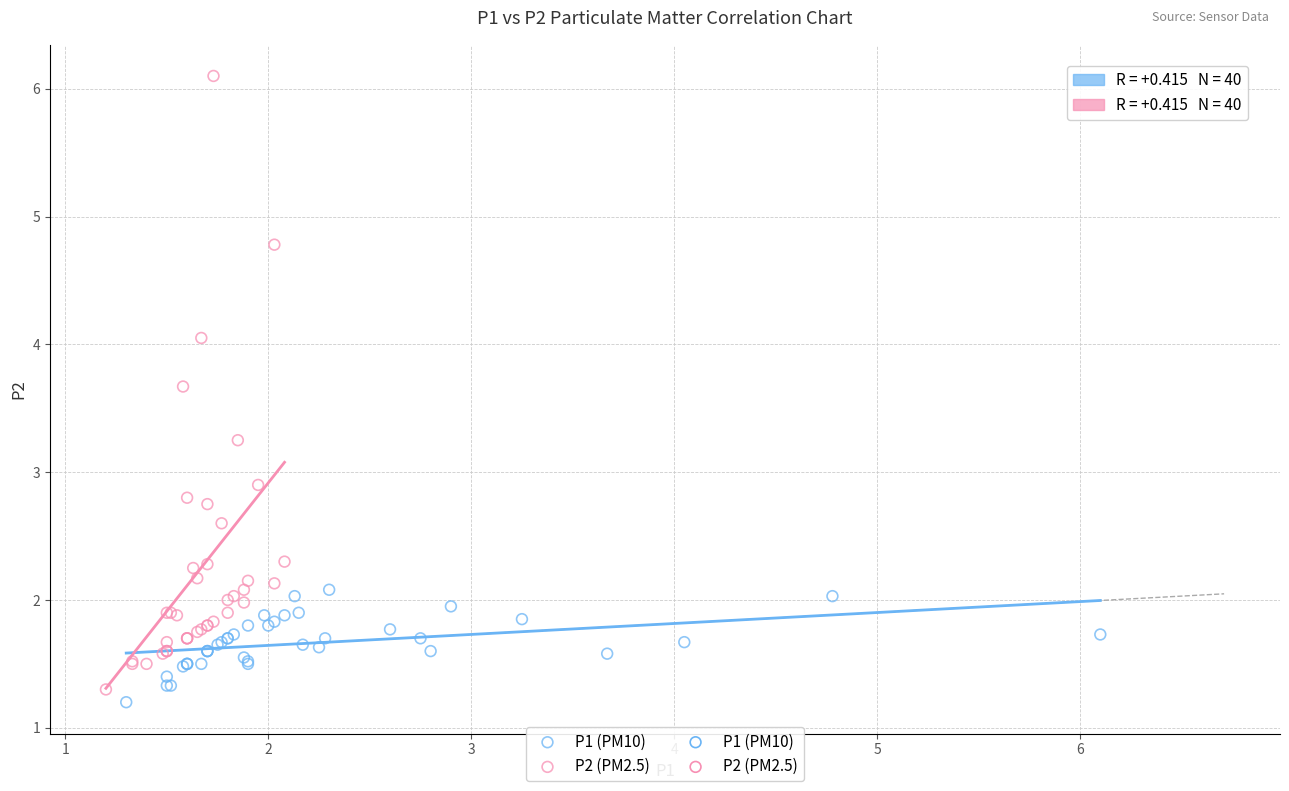

Which series contains the highest Y value?

P2 (PM2.5)